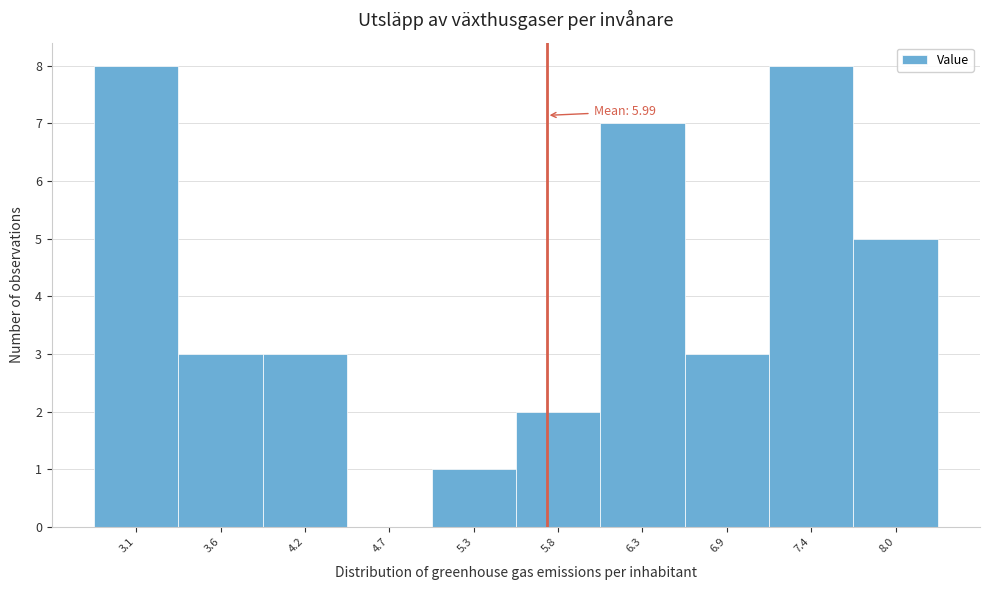

What is the ratio of the value at 7.4 to the value at 3.1?

1.0